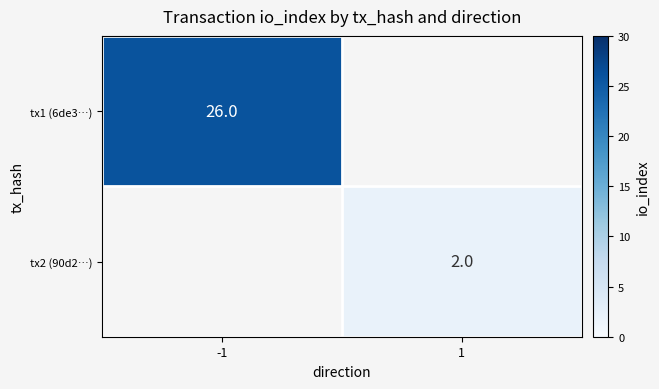

Is the value of tx2 (90d2…) at 1 greater than the value of tx1 (6de3…) at -1?

No